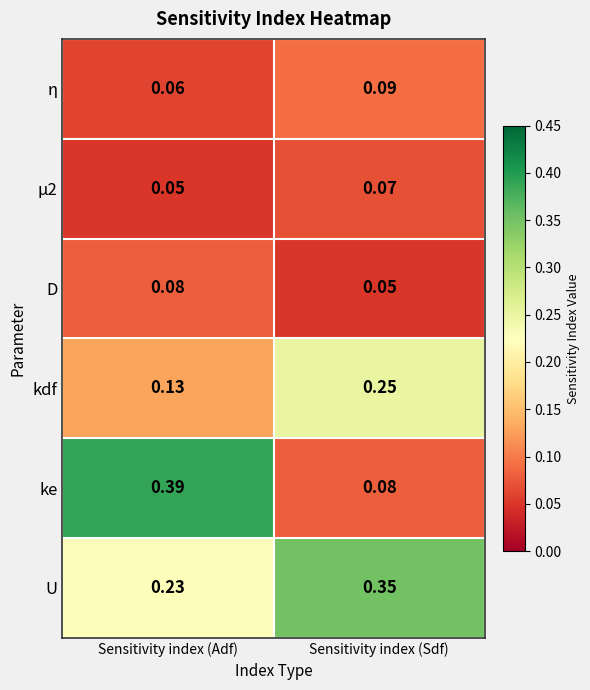

At how many categories does at least one series exceed 0?

2